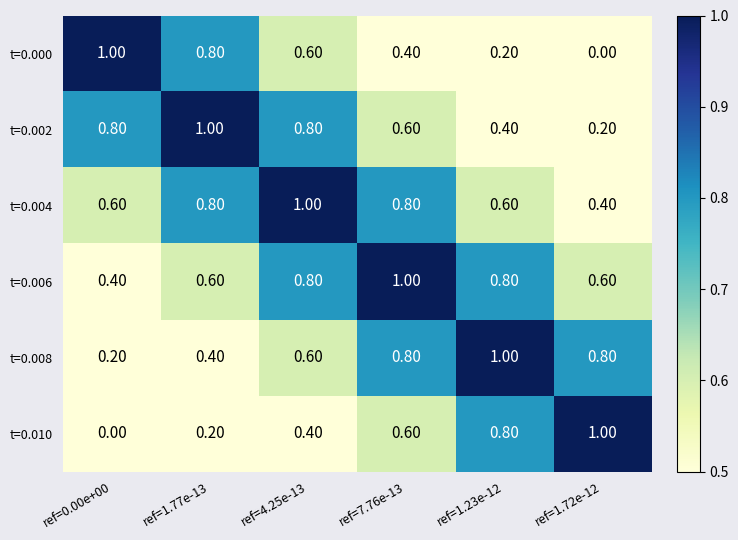

What is the sum of the t=0.000 values at ref=7.76e-13 and ref=1.72e-12?

0.4